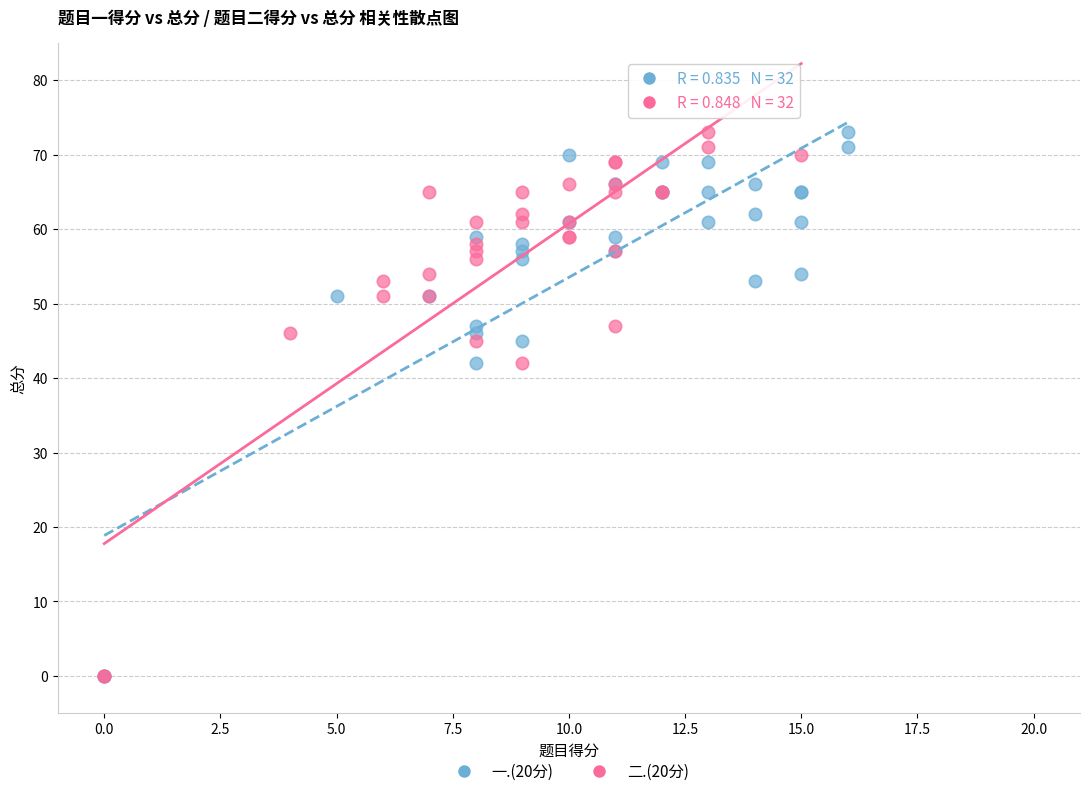

What are all the series names shown in the legend?

一.(20分), 二.(20分)